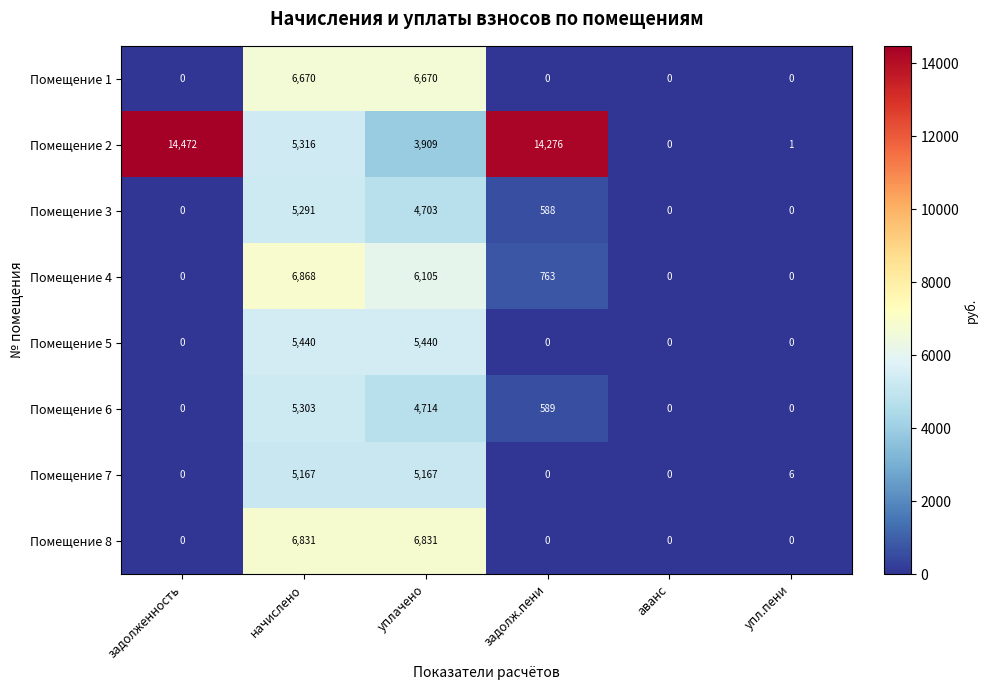

What is the total value across all series at упл.пени?

7